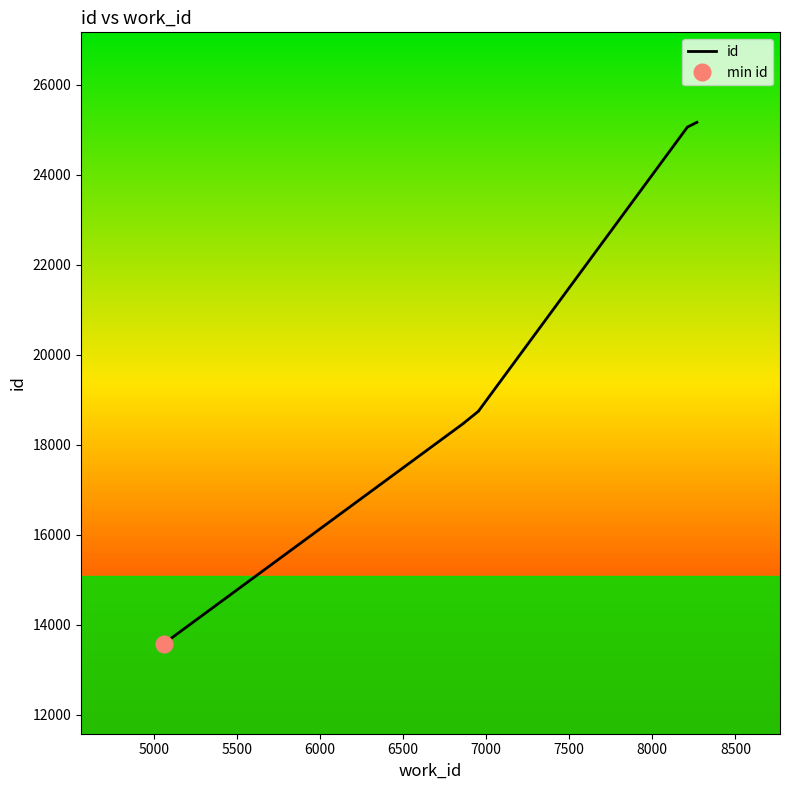

What is the ratio of the value at 8000 to the value at 8500?

0.7